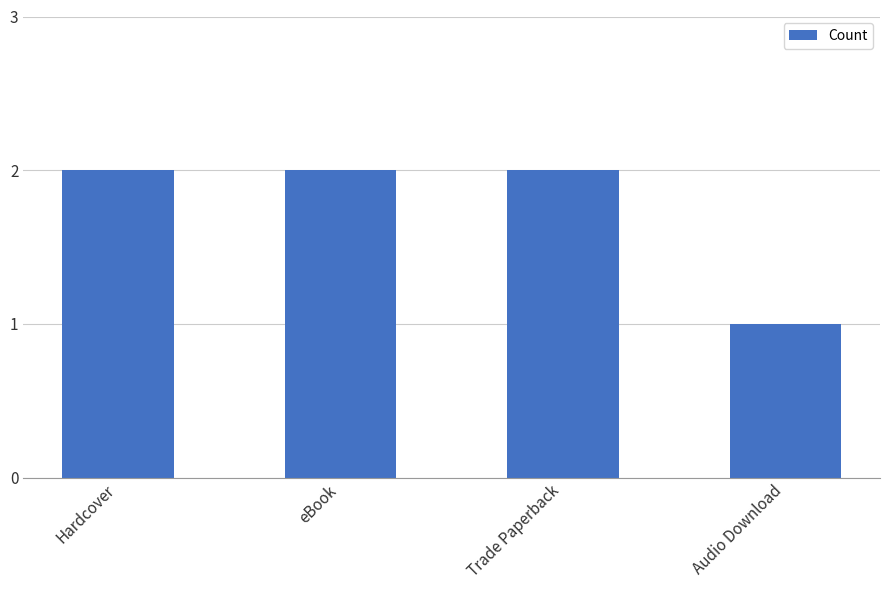

Count the values in the range 2 to 3.

3